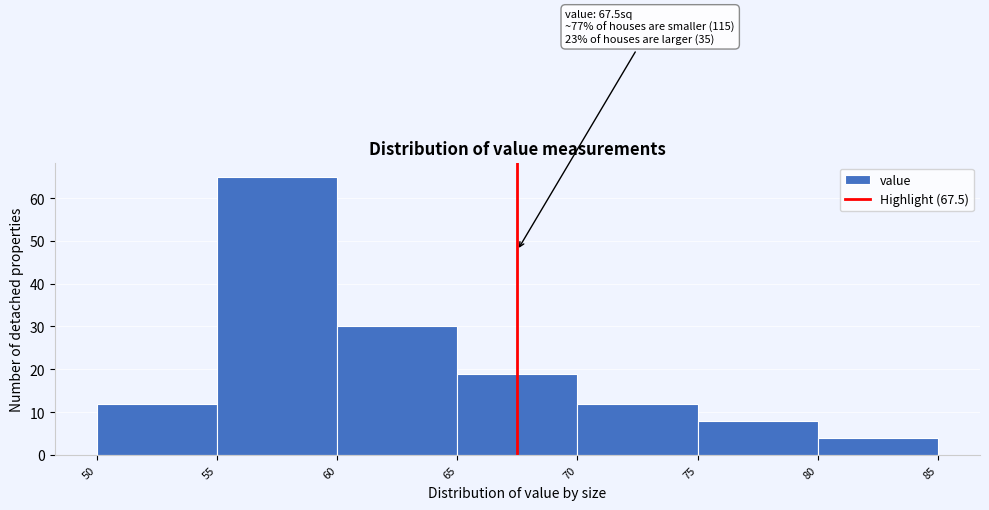

Over which range of the x-axis is the bar tallest?

55 to 60